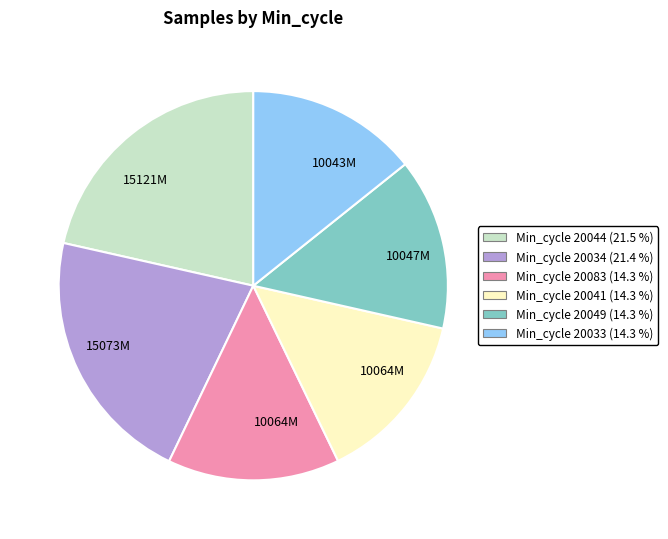

Is there a majority slice in this chart?

No